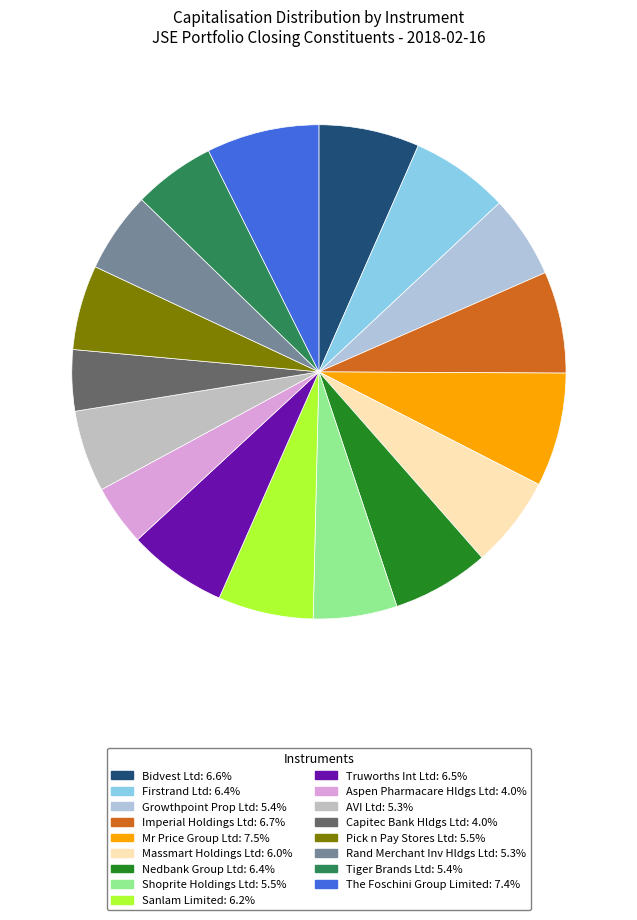

How many slices are in this pie chart?

17